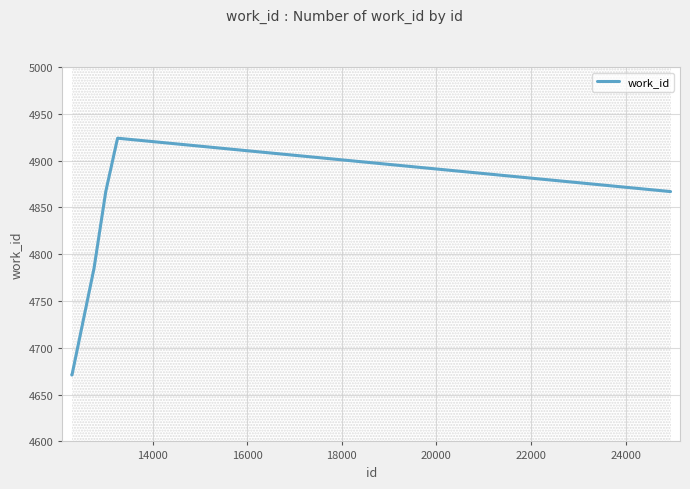

What is the greatest value displayed?

4924